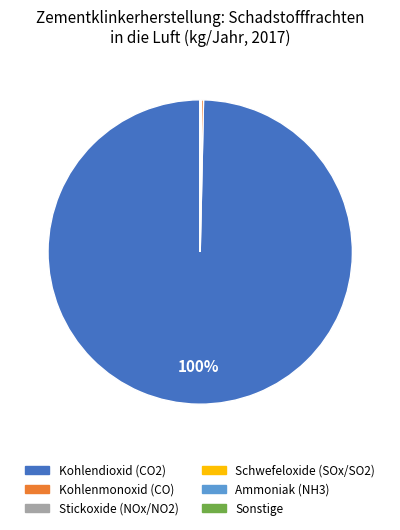

What percentage is the Kohlendioxid (CO2) slice, to the nearest percent?

100%